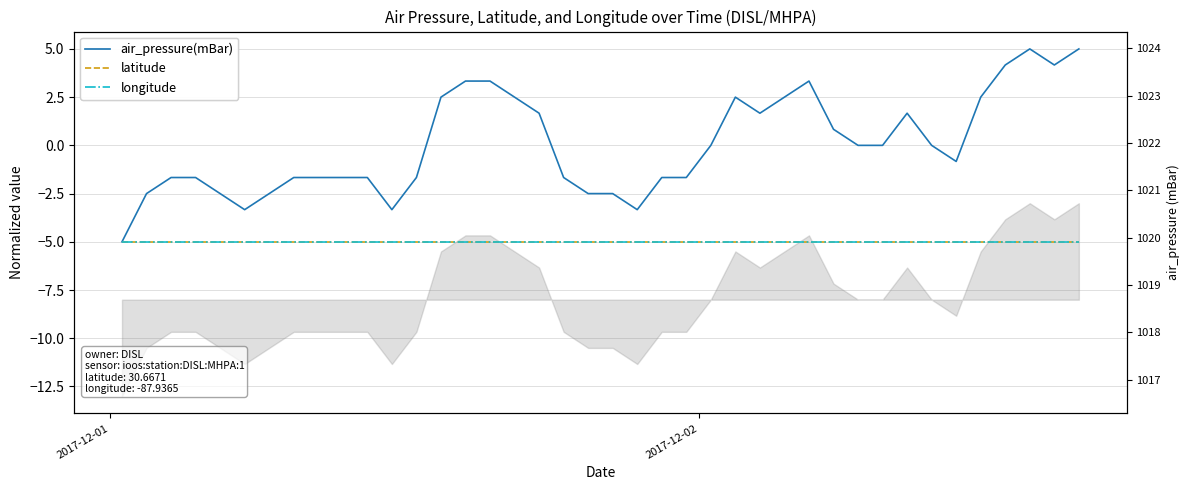

The value of longitude at 38 is -8.6. True or false?

False